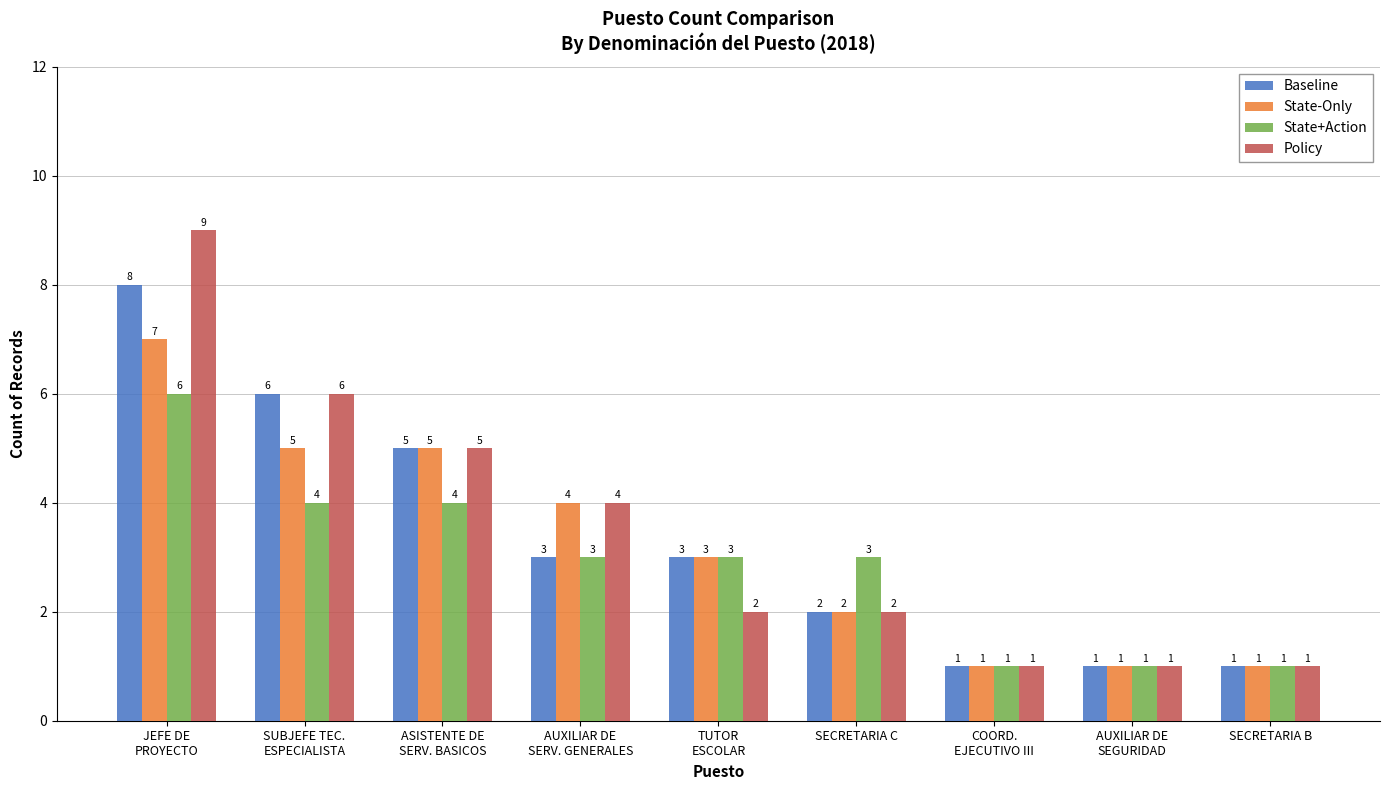

What position from the right is AUXILIAR DE
SERV. GENERALES?

6